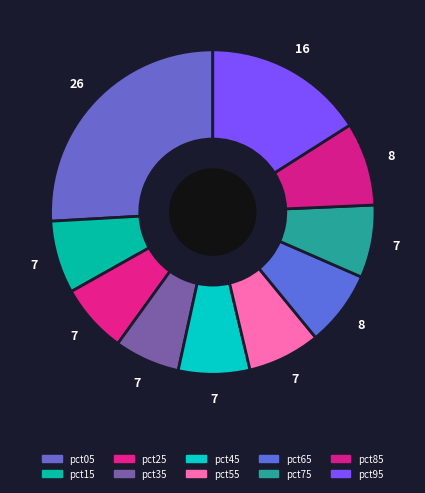

Combined, do pct05 and pct25 account for over 50%?

No